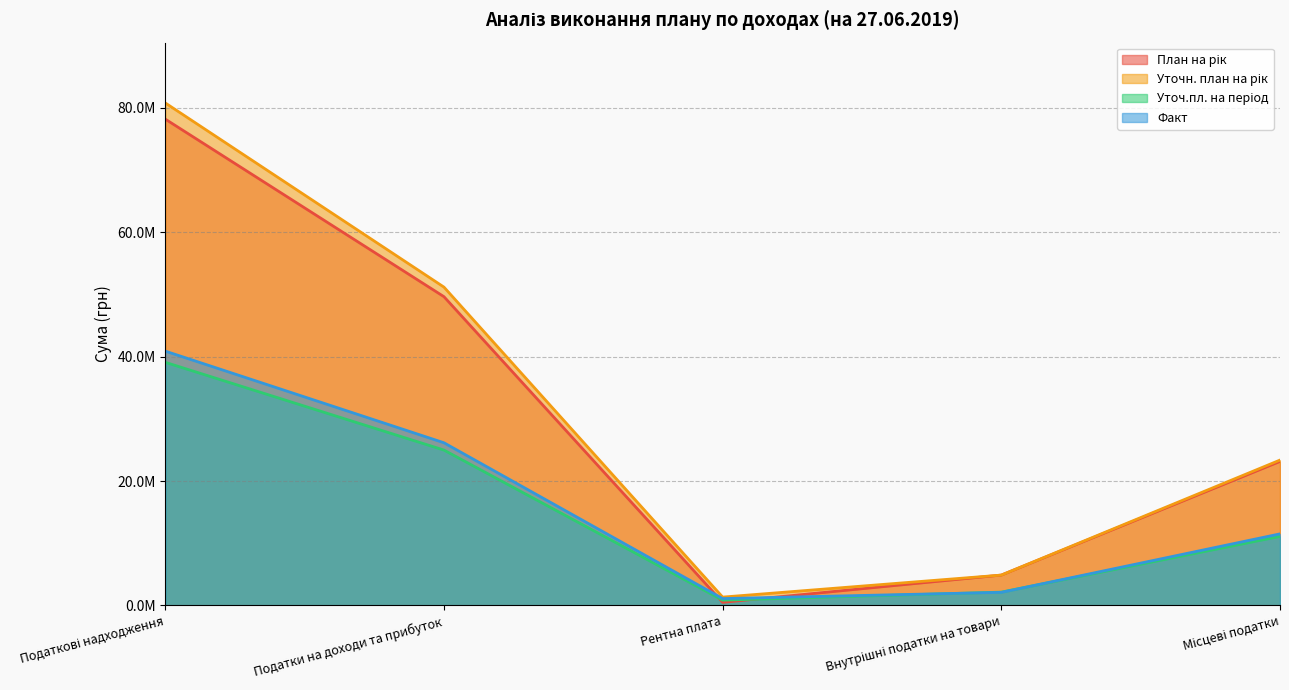

Where is Уточн. план на рік nearest to the value 41069250?

Податки на доходи та прибуток